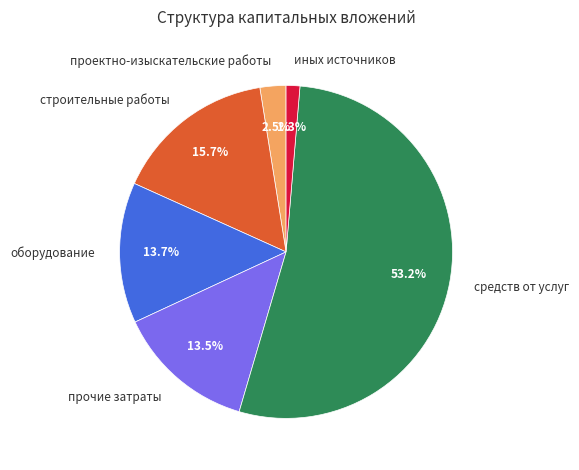

Does проектно-изыскательские работы account for over 50% of the chart?

No